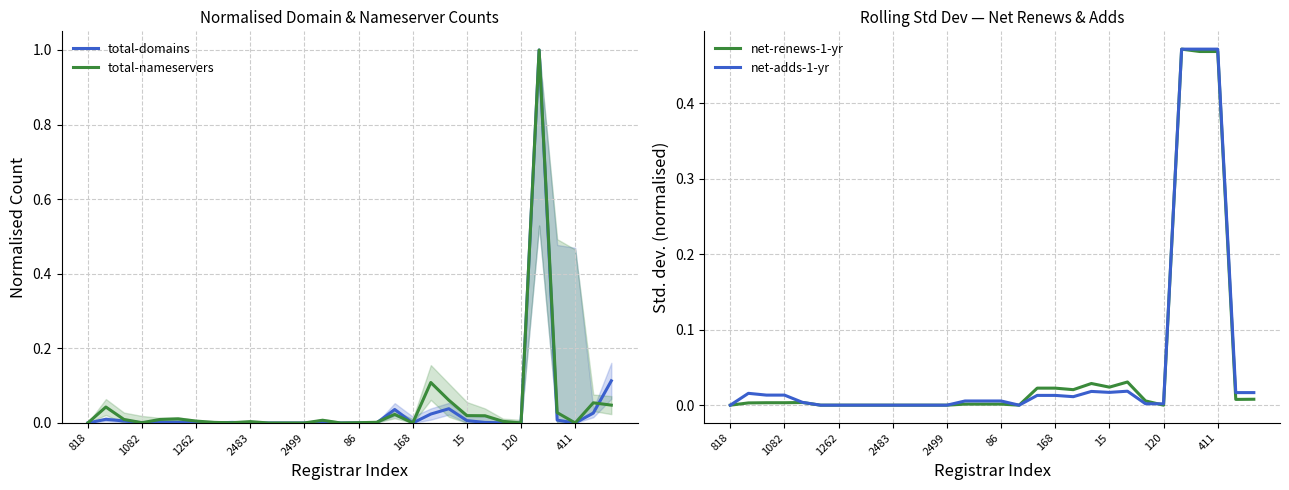

What is the sum of the total-domains values at 17 and 19?

0.1